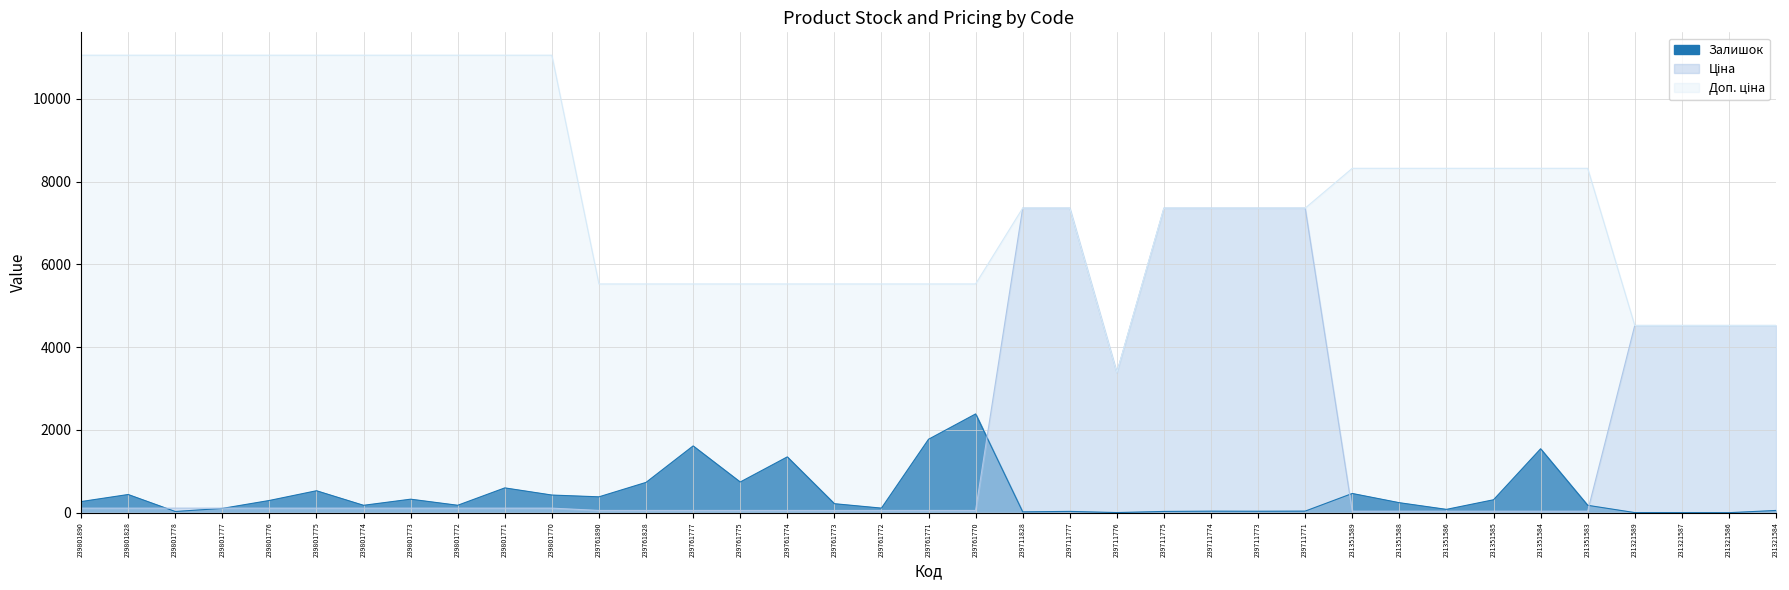

True or false: Доп. ціна and Ціна cross at least once.

False